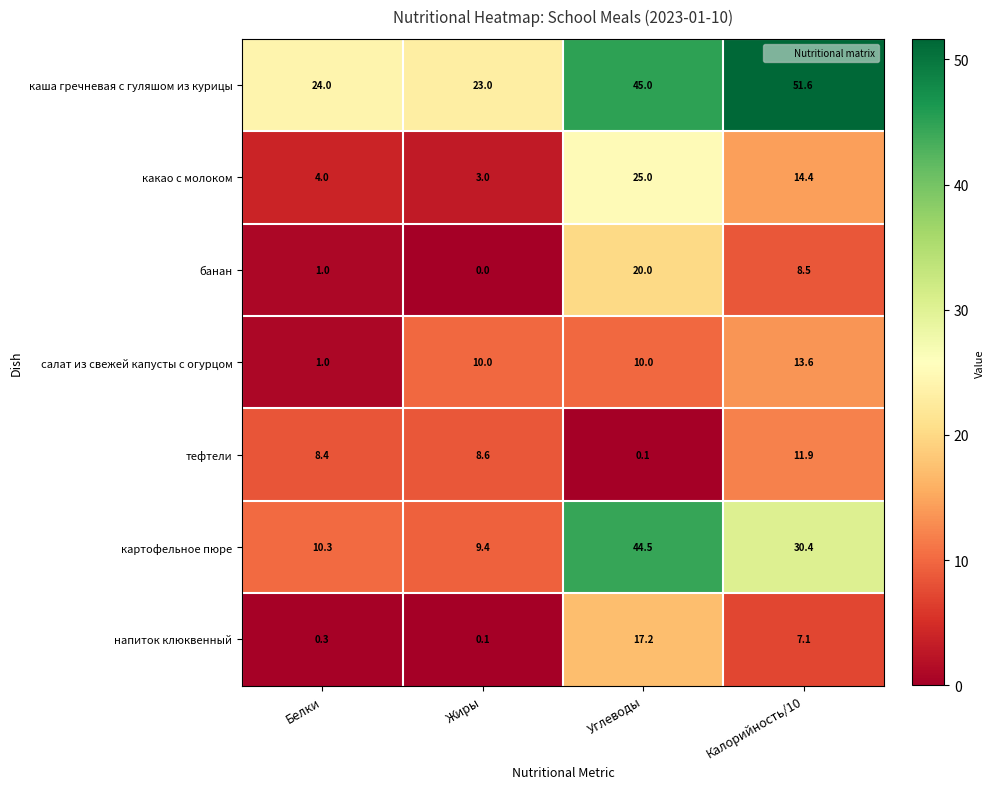

At which category is the sum across all series the highest?

Углеводы